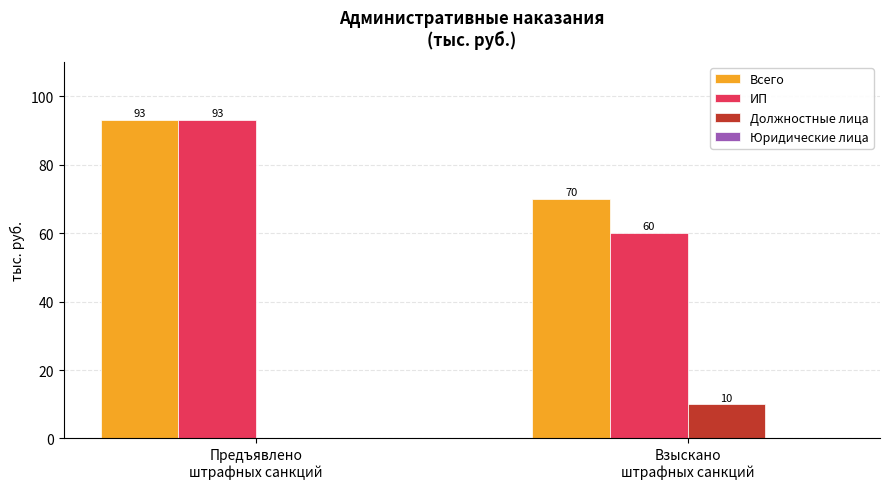

What is the sum of all ИП values?

153